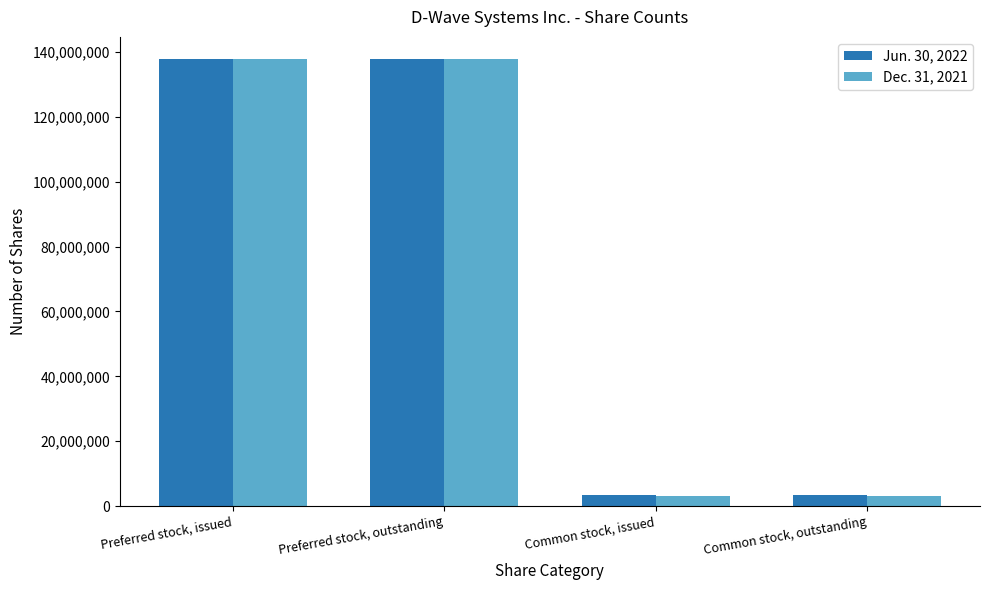

What is the difference between the second highest and second lowest values in the Dec. 31, 2021 series?

134598879